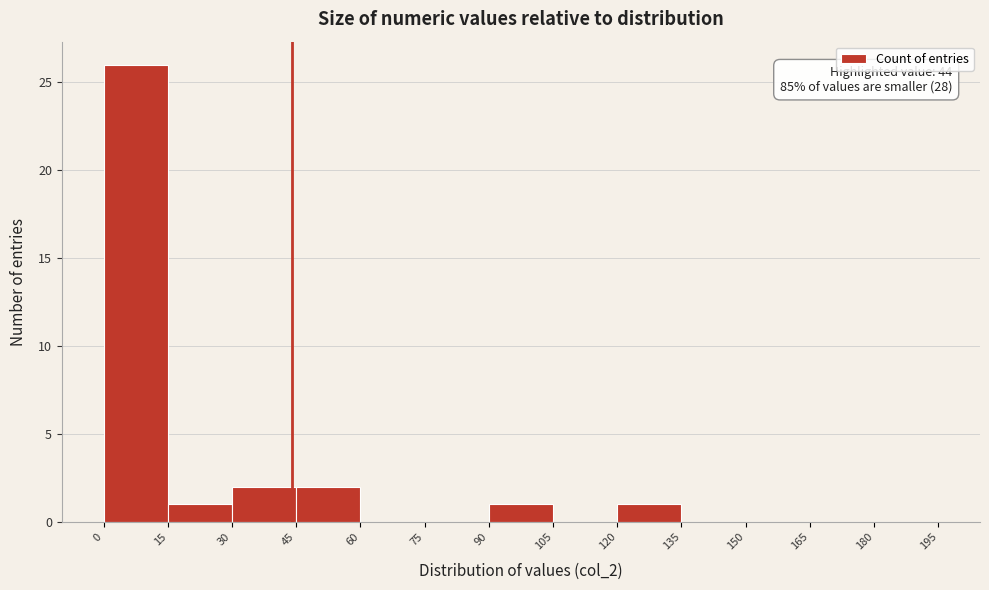

Over which range of the x-axis is the bar tallest?

0 to 15